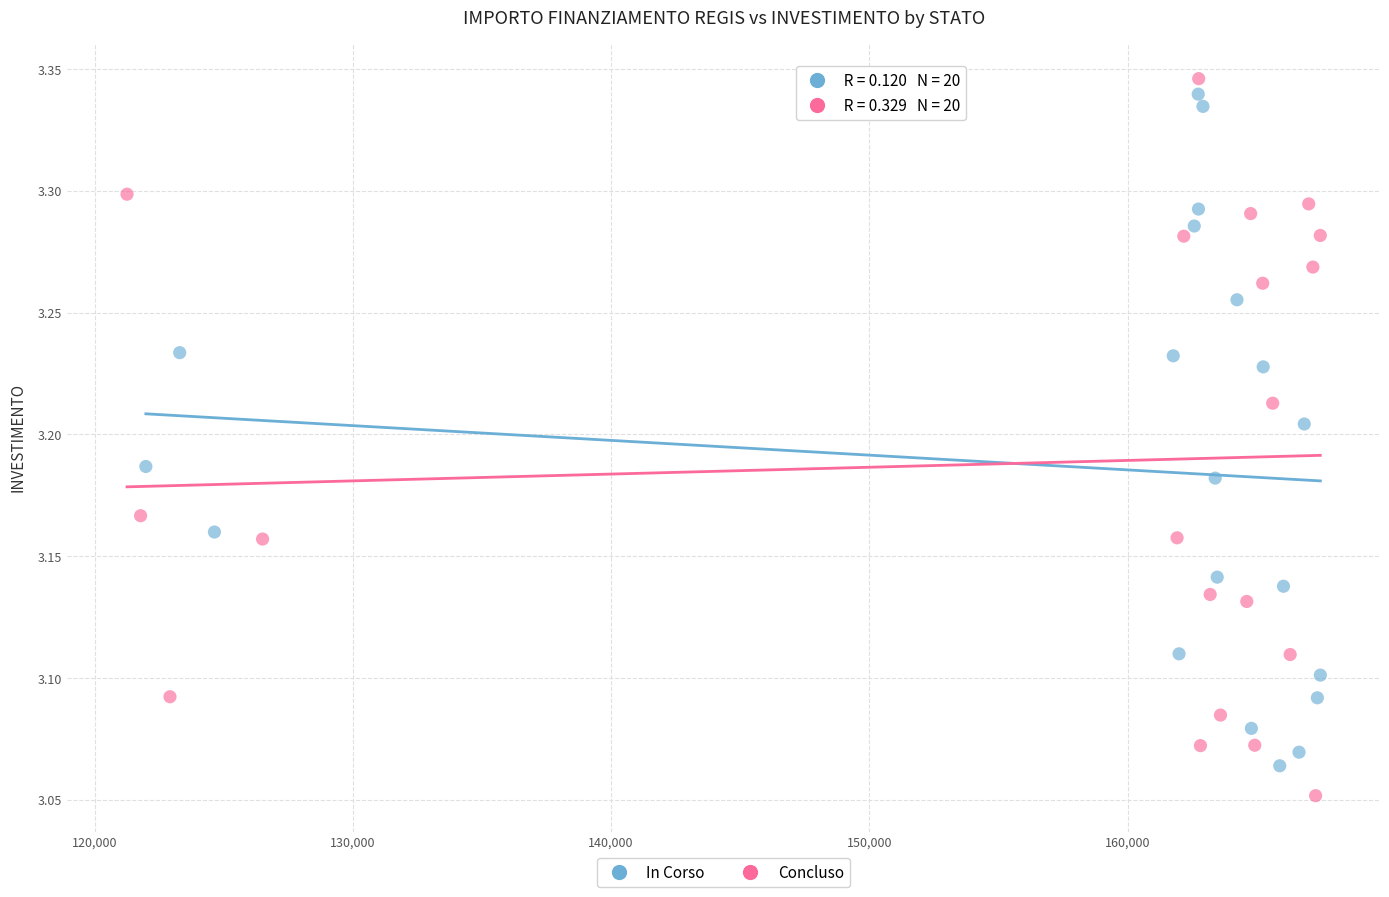

Which series has the widest spread of Y values?

Concluso